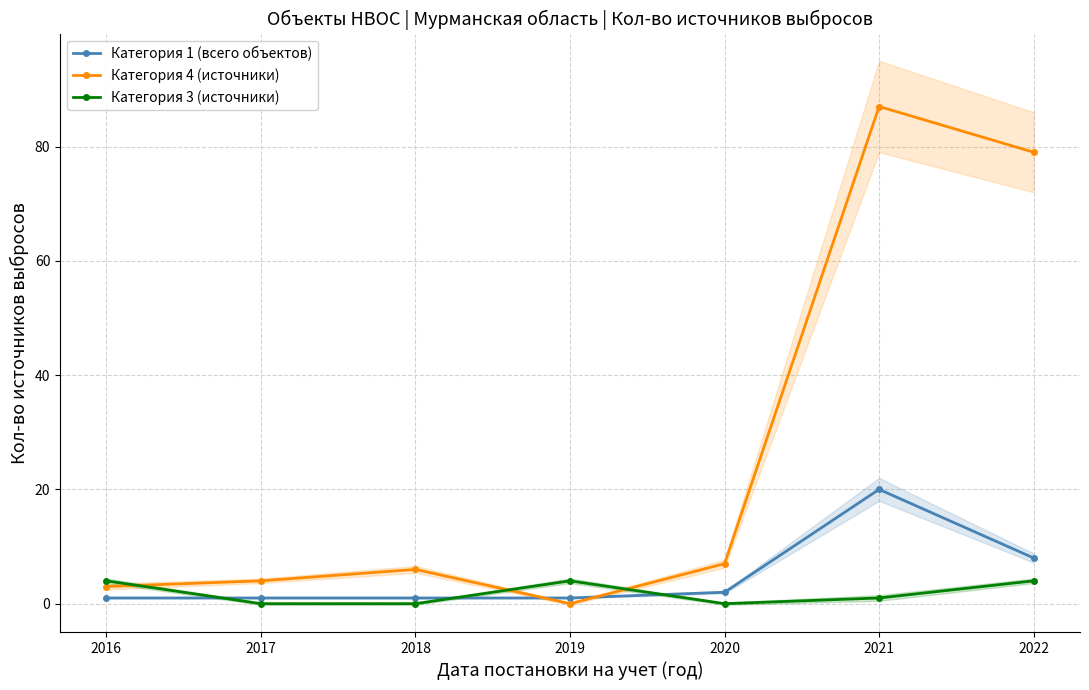

List the series in order of their peak value, lowest first.

Категория 3 (источники), Категория 1 (всего объектов), Категория 4 (источники)